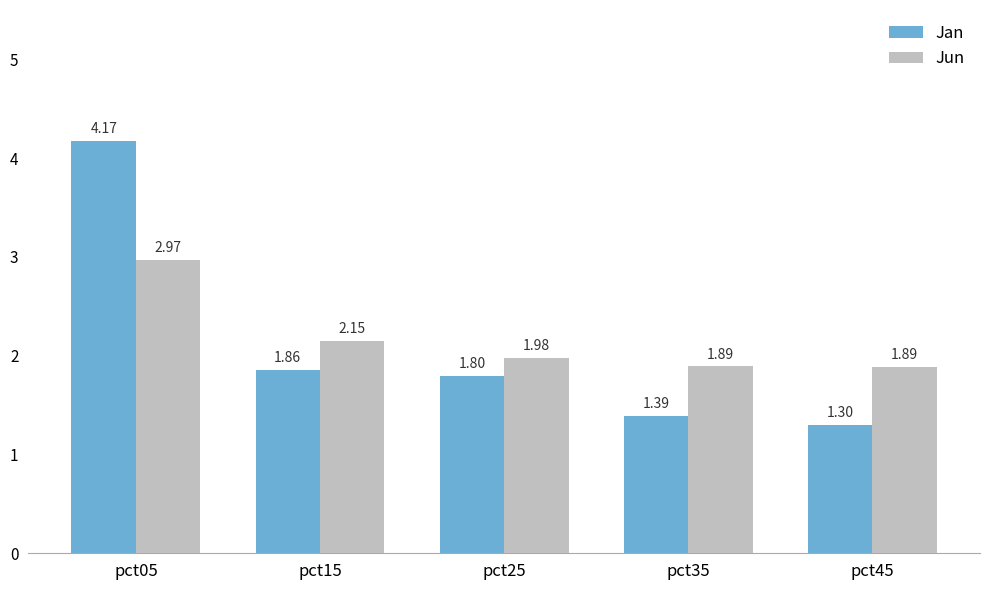

What is the difference between the highest and lowest values at pct35?

0.5